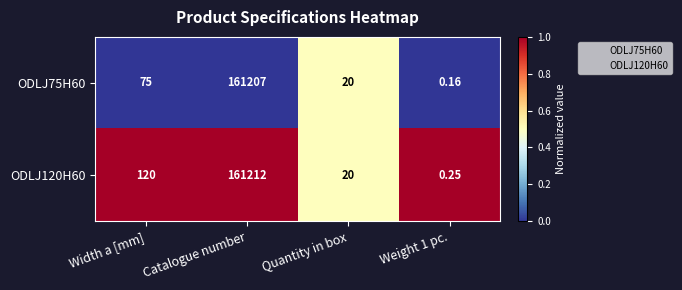

Is the value of ODLJ120H60 at Weight 1 pc. greater than the value of ODLJ75H60 at Width a [mm]?

No